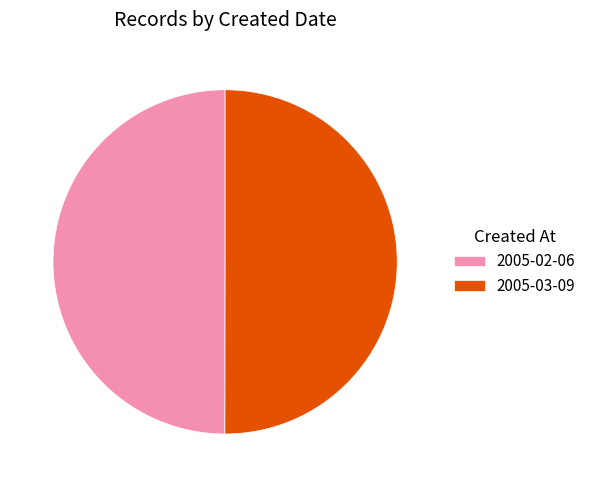

Count the number of slices in the pie.

2